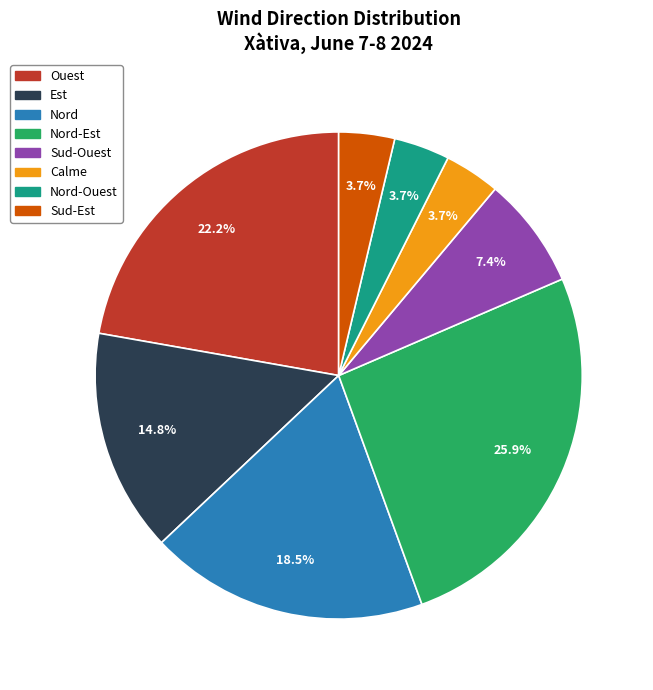

Does any single category account for the majority?

No